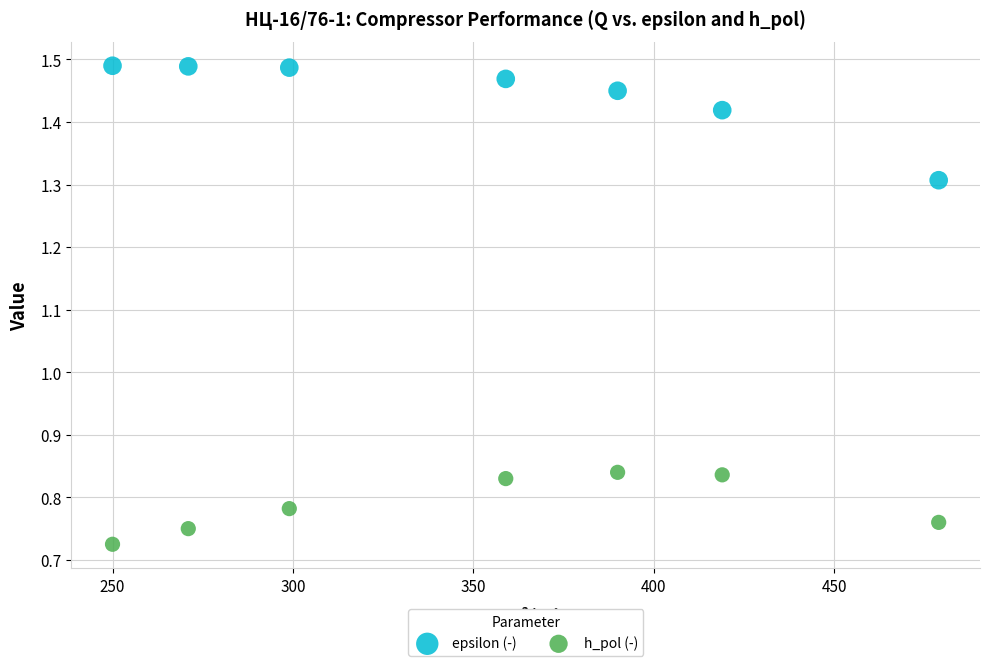

Which series reaches the maximum Y coordinate?

epsilon (-)